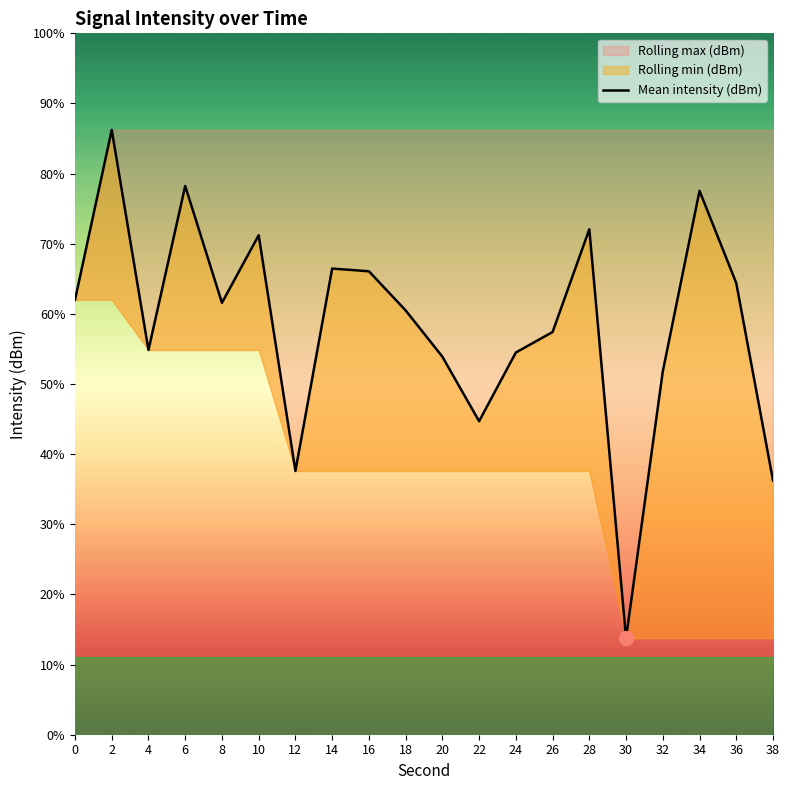

Where is the first local maximum?

2